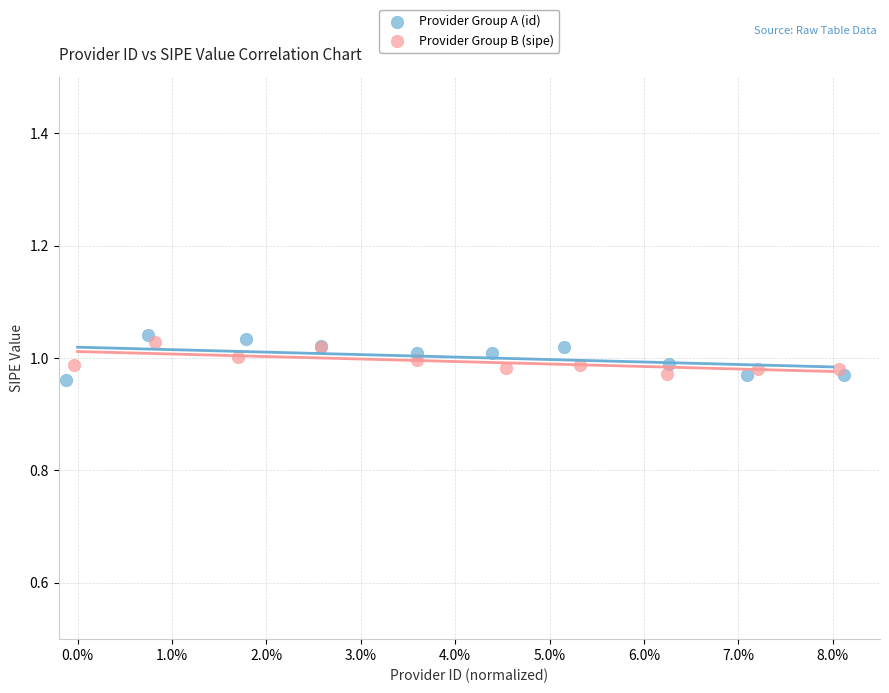

Which series reaches the maximum Y coordinate?

Provider Group A (id)